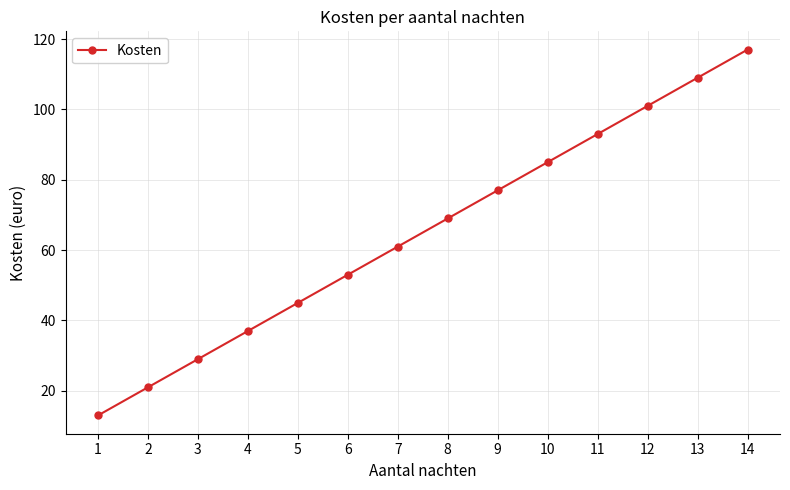

List the labels in order of value, smallest first.

1, 2, 3, 4, 5, 6, 7, 8, 9, 10, 11, 12, 13, 14